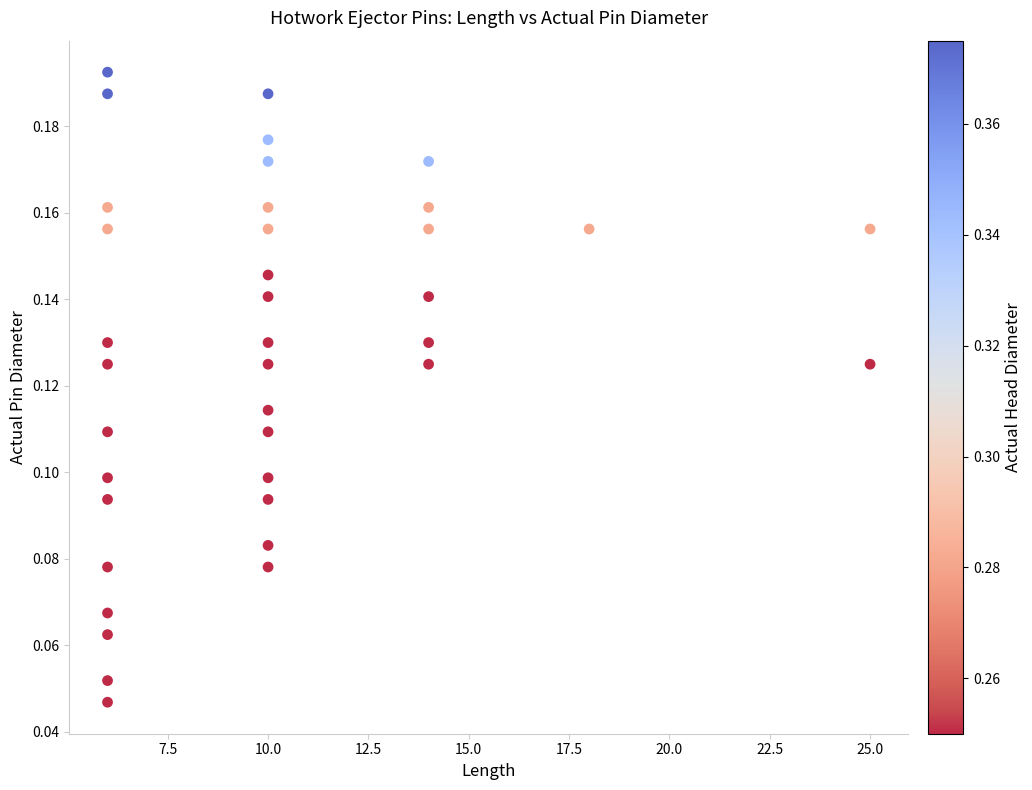

What is the range of X values (max minus min)?

19.0